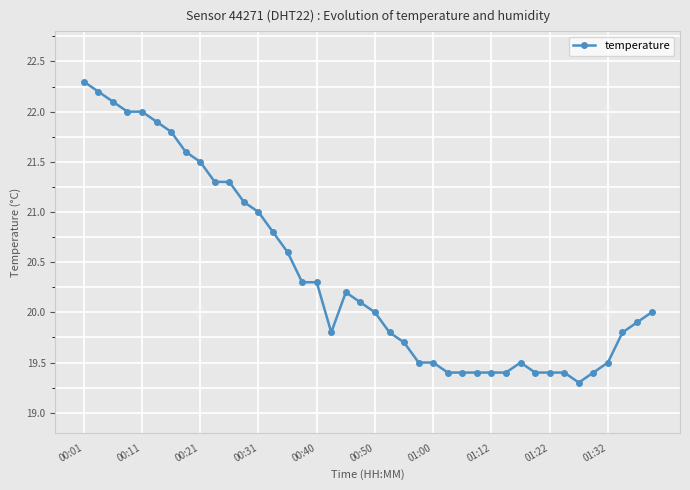

What is the value of the 29th point from the left?

19.4